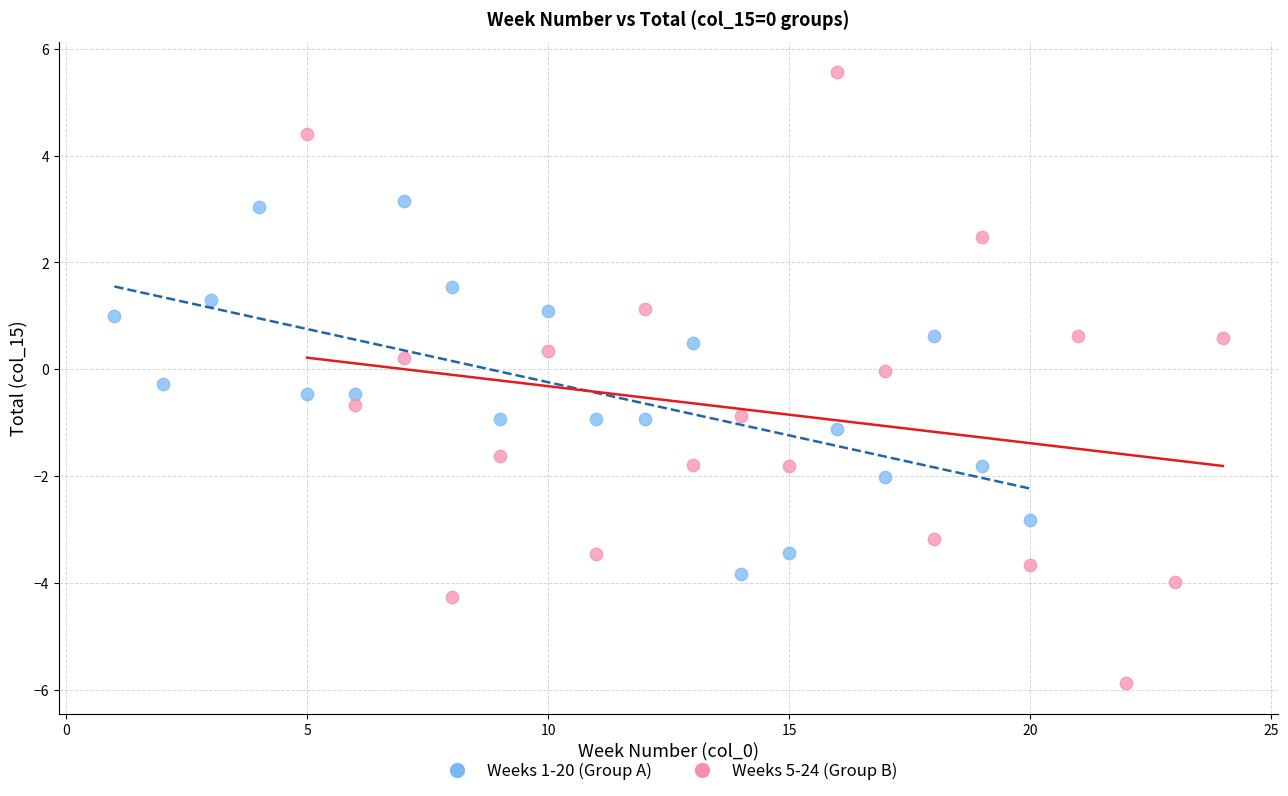

Which series contains the highest Y value?

Weeks 5-24 (Group B)